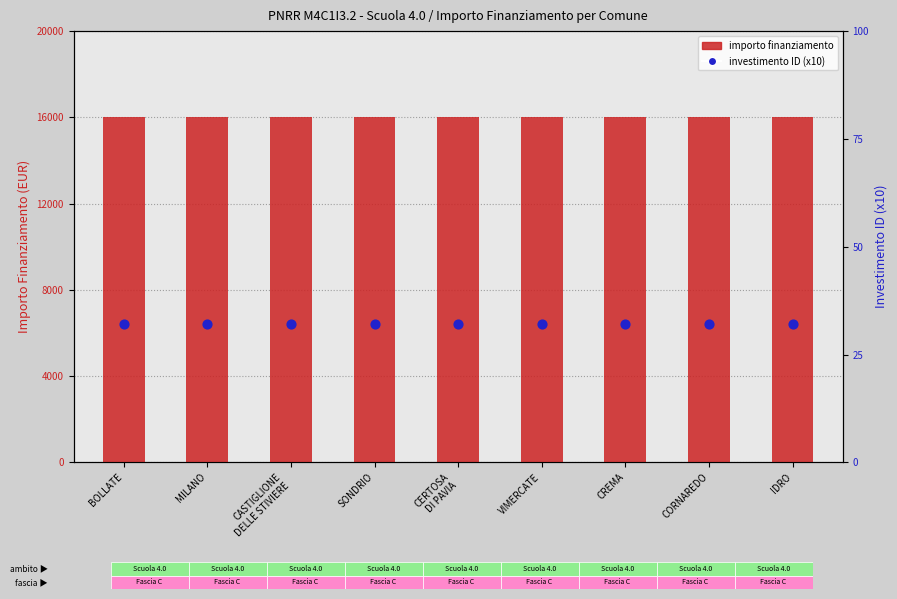

Which series has the largest total across all categories?

importo finanziamento